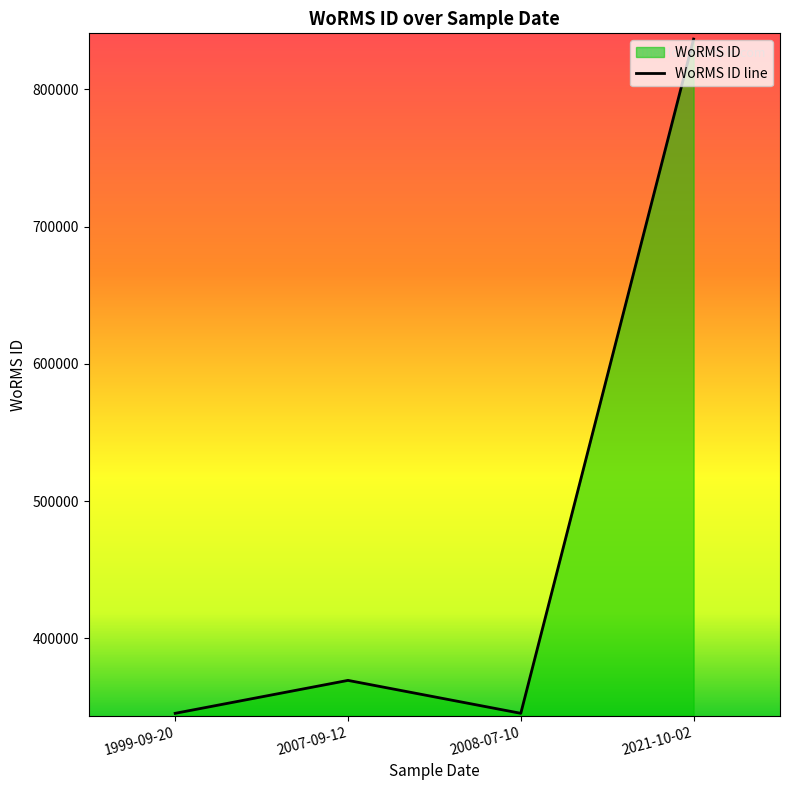

Which has a higher value, 12-09-2007 or 20-09-1999?

12-09-2007